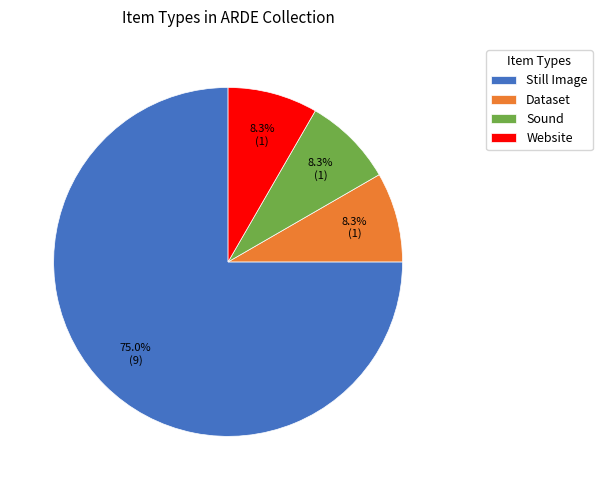

What portion of the pie excludes Dataset?

91.7%